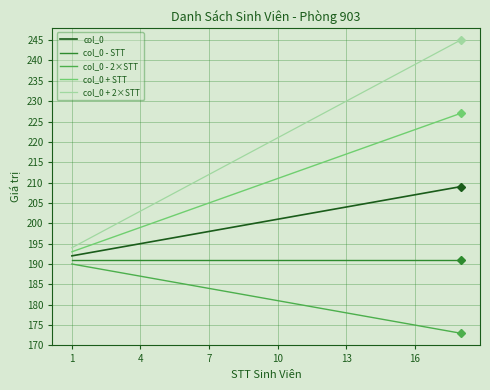

True or false: col_0 + 2×STT has more than 0 interior local peaks.

False